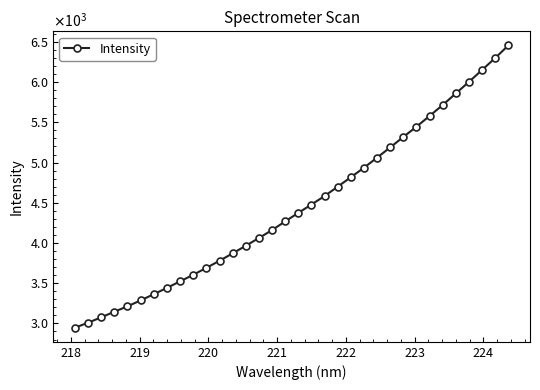

Is this an area chart (filled region under the line)?

No